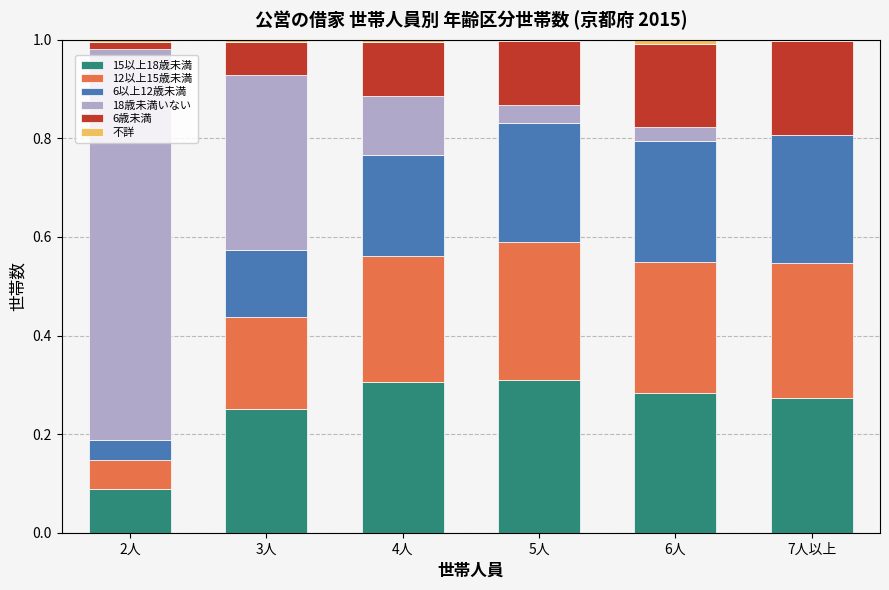

How many series are shown in this chart?

6